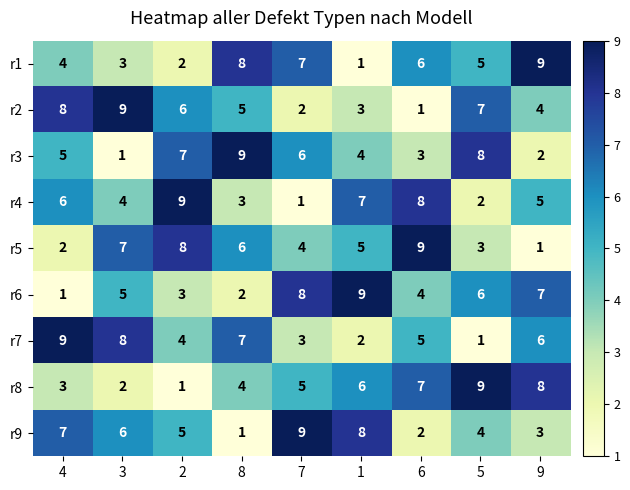

Which series changed the most between 6 and 9?

r5